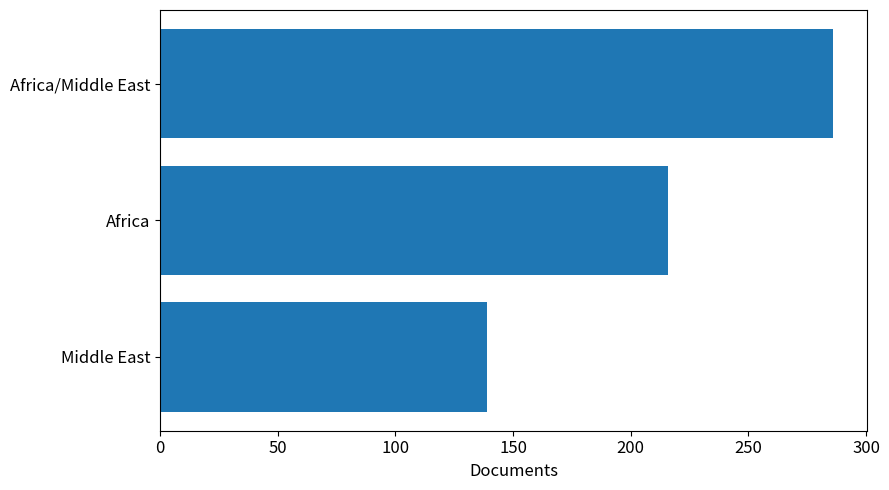

What is the label of the 2nd bar from the top?

Africa